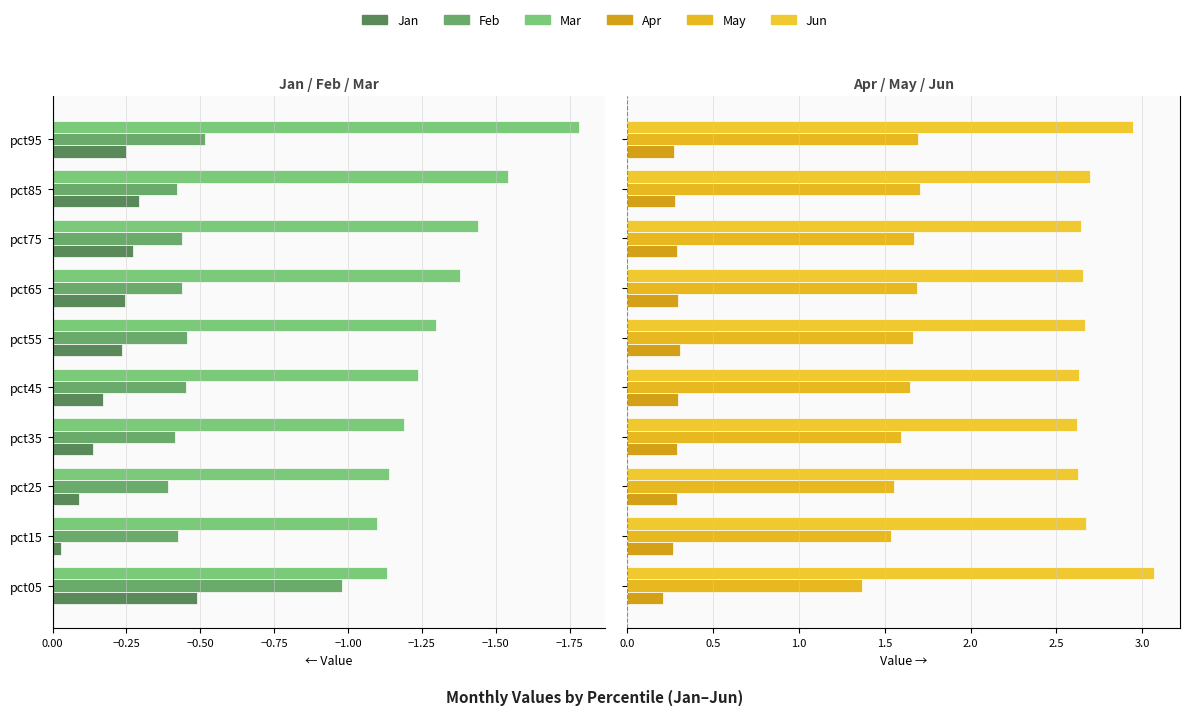

Reading right to left, what are all the values shown in this chart?

Jan: -0.2	-0.3	-0.3	-0.2	-0.2	-0.2	-0.1	-0.1	-0.0	-0.5
Feb: -0.5	-0.4	-0.4	-0.4	-0.5	-0.5	-0.4	-0.4	-0.4	-1.0
Mar: -1.8	-1.5	-1.4	-1.4	-1.3	-1.2	-1.2	-1.1	-1.1	-1.1
Apr: 0.3	0.3	0.3	0.3	0.3	0.3	0.3	0.3	0.3	0.2
May: 1.7	1.7	1.7	1.7	1.7	1.6	1.6	1.6	1.5	1.4
Jun: 2.9	2.7	2.6	2.7	2.7	2.6	2.6	2.6	2.7	3.1